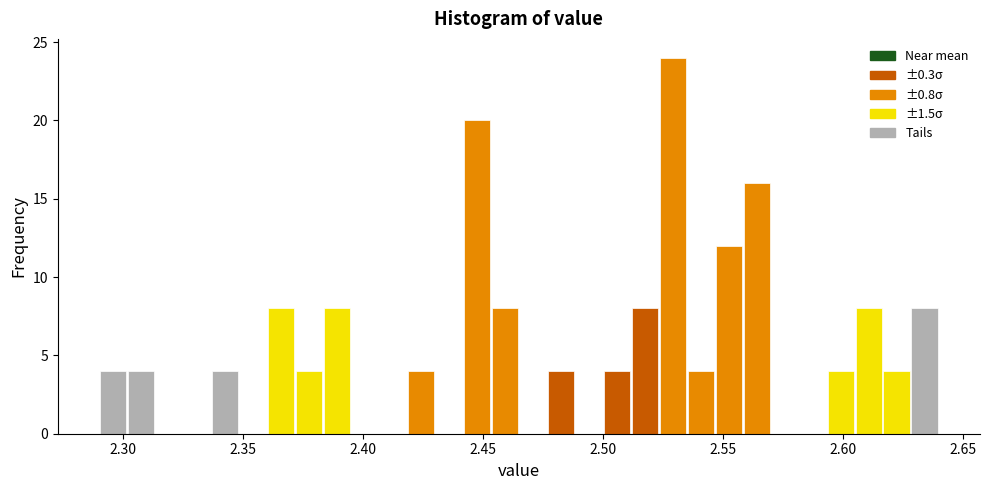

Around what value on the x-axis is the tallest bar? Give the approximate position of its centre, as read against the axis.

2.530